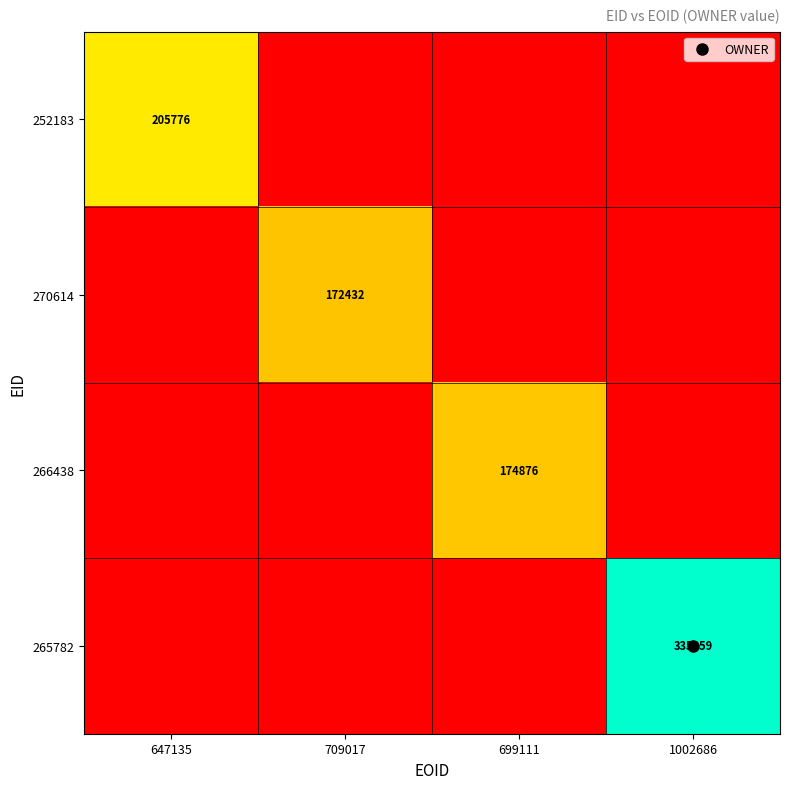

How many positive values does the 265782 series have?

1